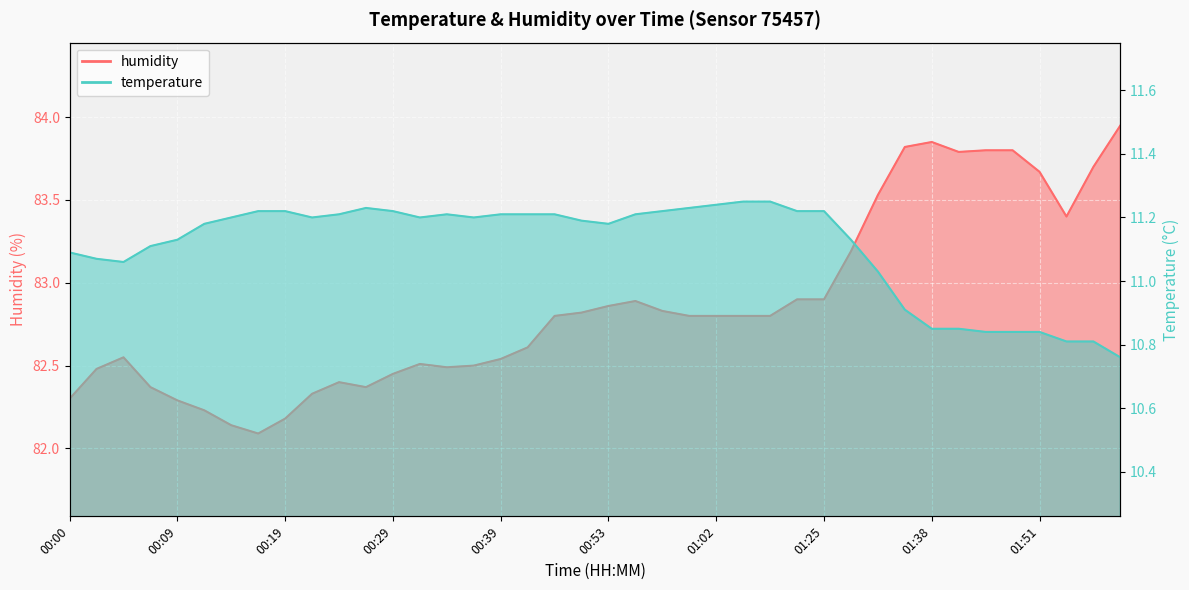

What is the lowest value of the temperature series?

10.8